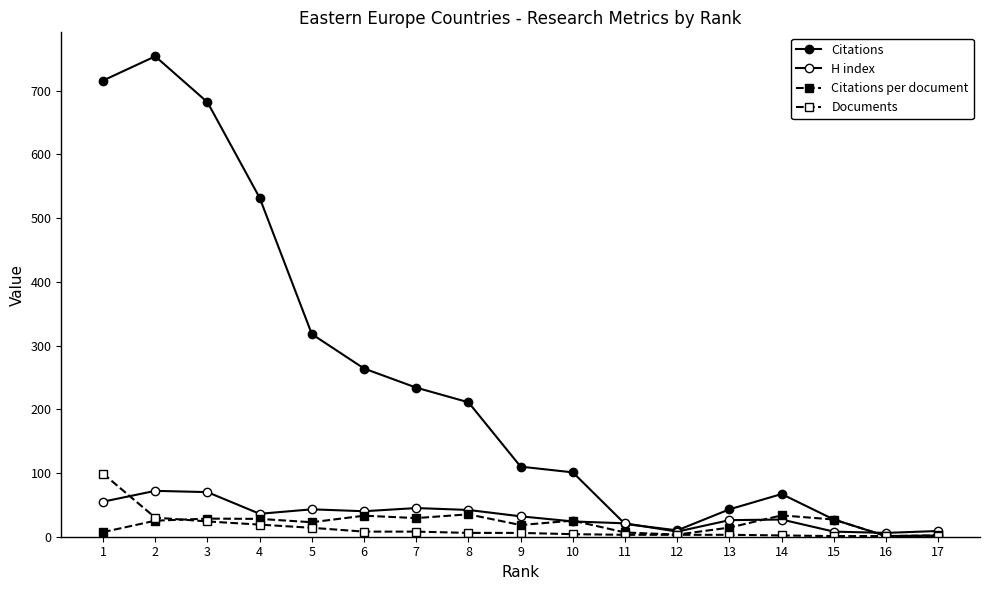

How many lines are shown in the chart?

4